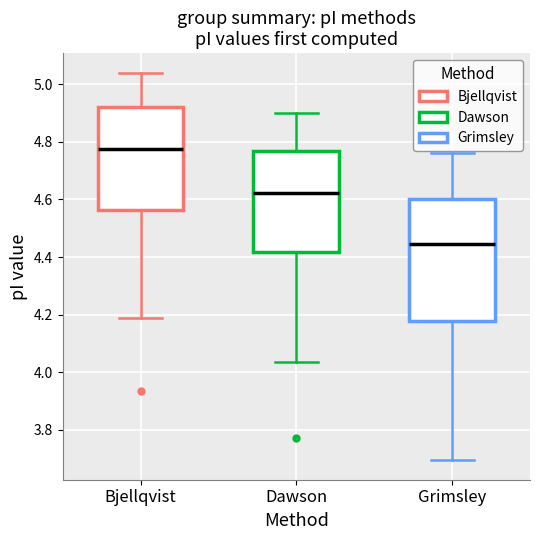

Reading left to right, transcribe this box plot: for each box, give where its median line is, the range the box spans, and where its two whiskers end, as read against the y-axis. The values are not printed on the chart, so give them approximately, as read against the axis.

Bjellqvist: median 4.78, box 4.56 to 4.92, whiskers 4.20 to 5.04
Dawson: median 4.62, box 4.42 to 4.76, whiskers 4.04 to 4.90
Grimsley: median 4.44, box 4.18 to 4.60, whiskers 3.70 to 4.76